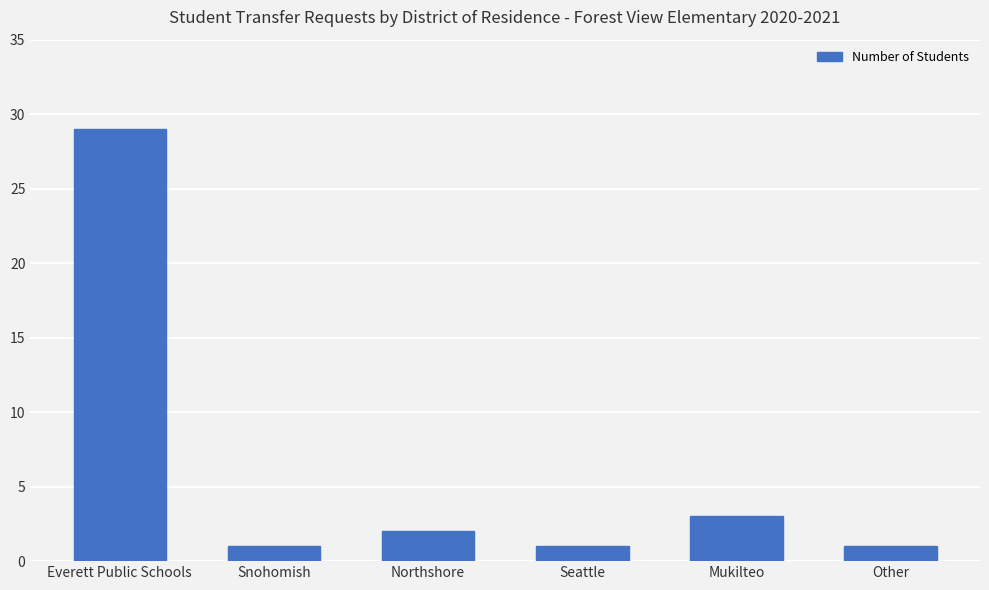

How many bars are there in total?

6